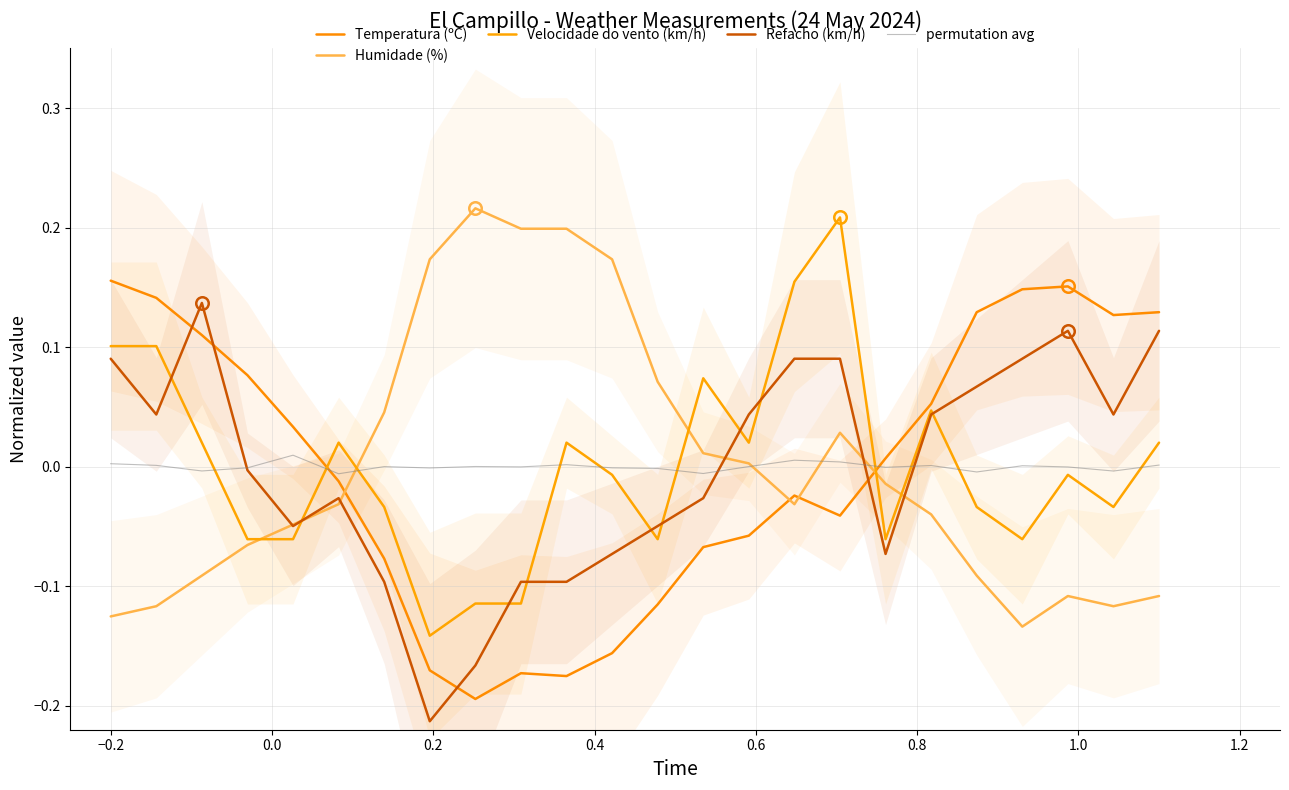

Which series has the widest spread of values?

Temperatura (ºC)